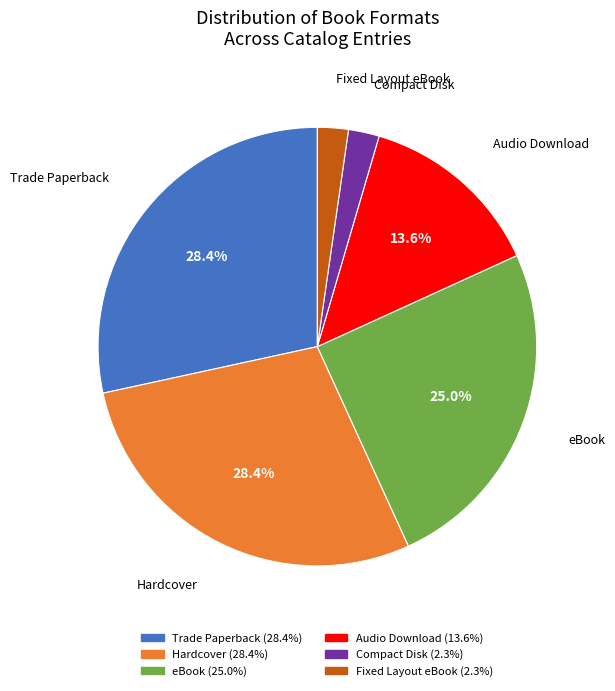

To the nearest percent, what is the difference between the largest and smallest slice percentages?

26%